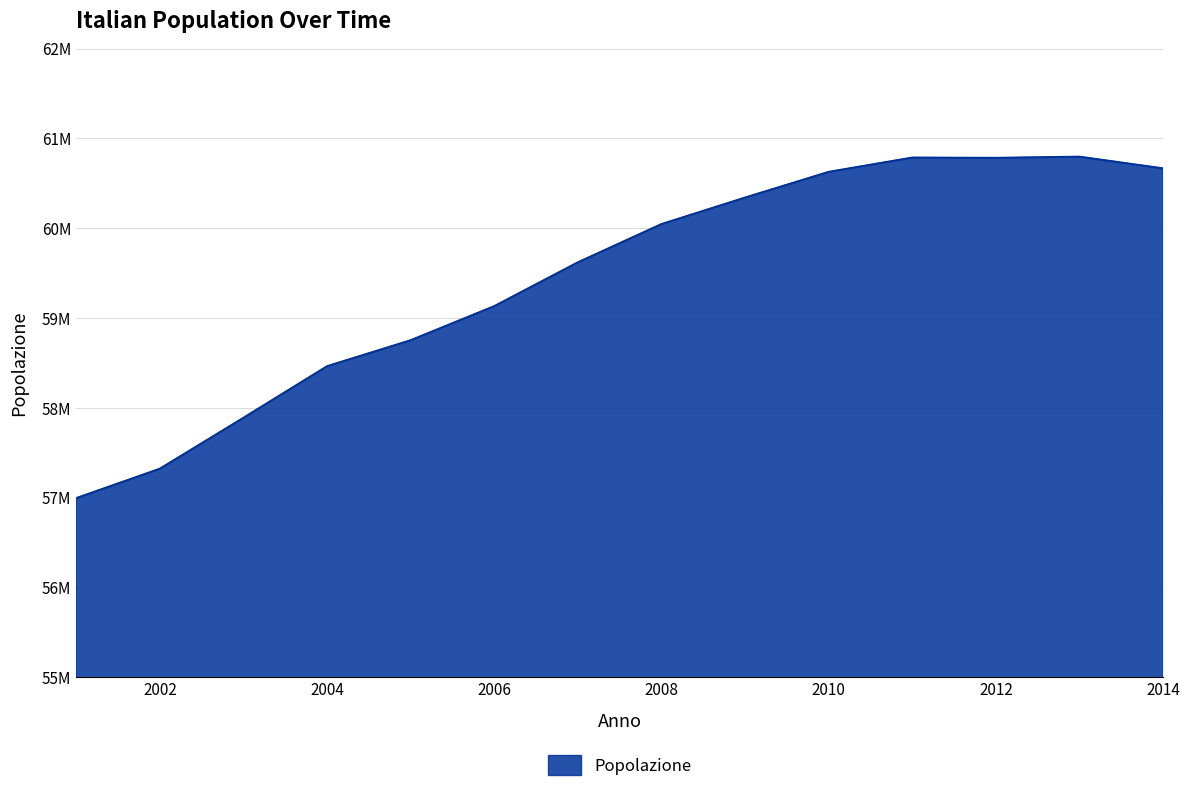

Reading left to right, extract all data points from this chart.

56993742	57321070	57888245	58462375	58751711	59131287	59619290	60045068	60340328	60626442	60785753	60782668	60795612	60665551